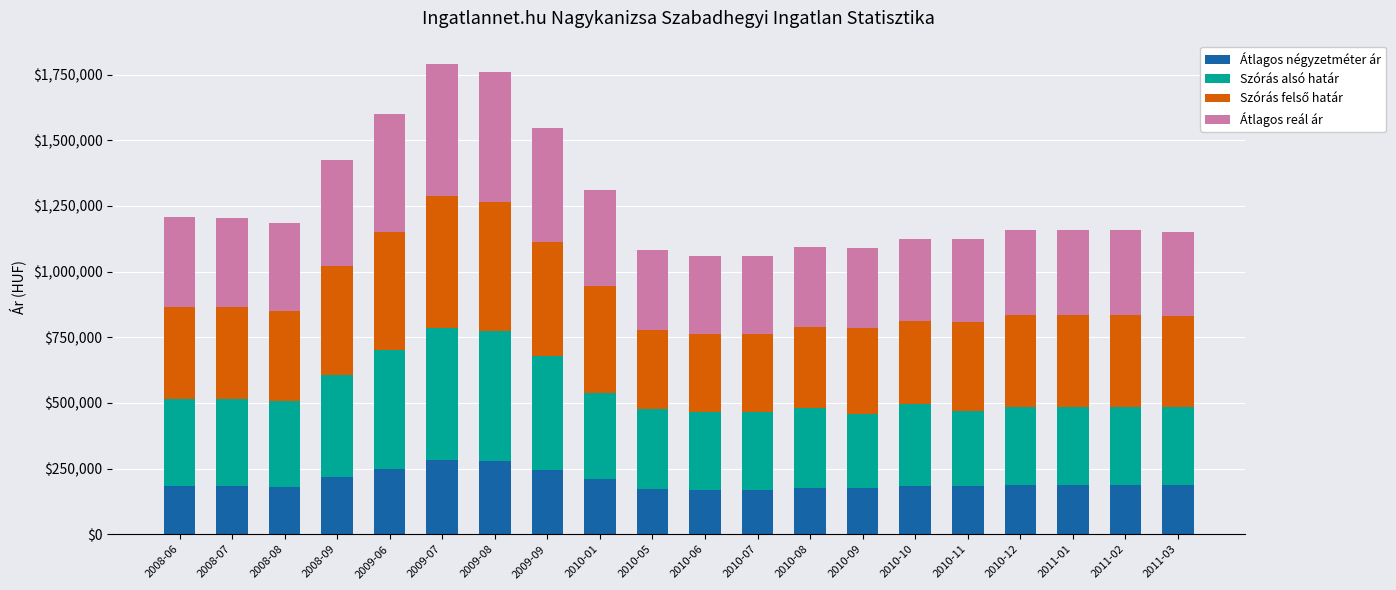

How many data points in Átlagos négyzetméter ár are less than 187584?

10